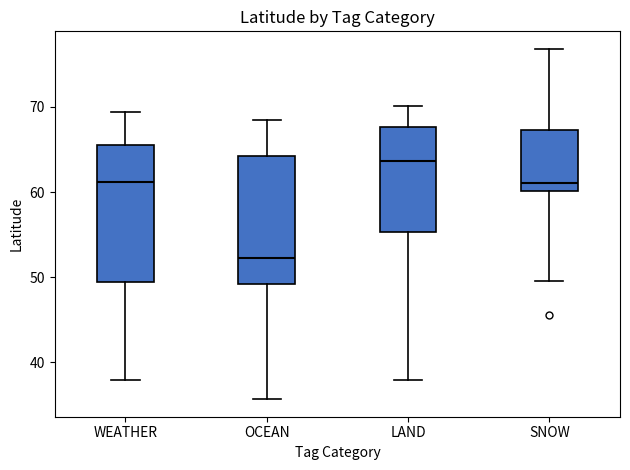

Reading left to right, read every box against the y-axis: the position of its median line, the range the box covers, and the ends of its whiskers. The values are not printed on the chart, so give them approximately, as read against the axis.

WEATHER: median 61, box 49 to 66, whiskers 38 to 69
OCEAN: median 52, box 49 to 64, whiskers 36 to 68
LAND: median 64, box 55 to 68, whiskers 38 to 70
SNOW: median 61, box 60 to 67, whiskers 50 to 77